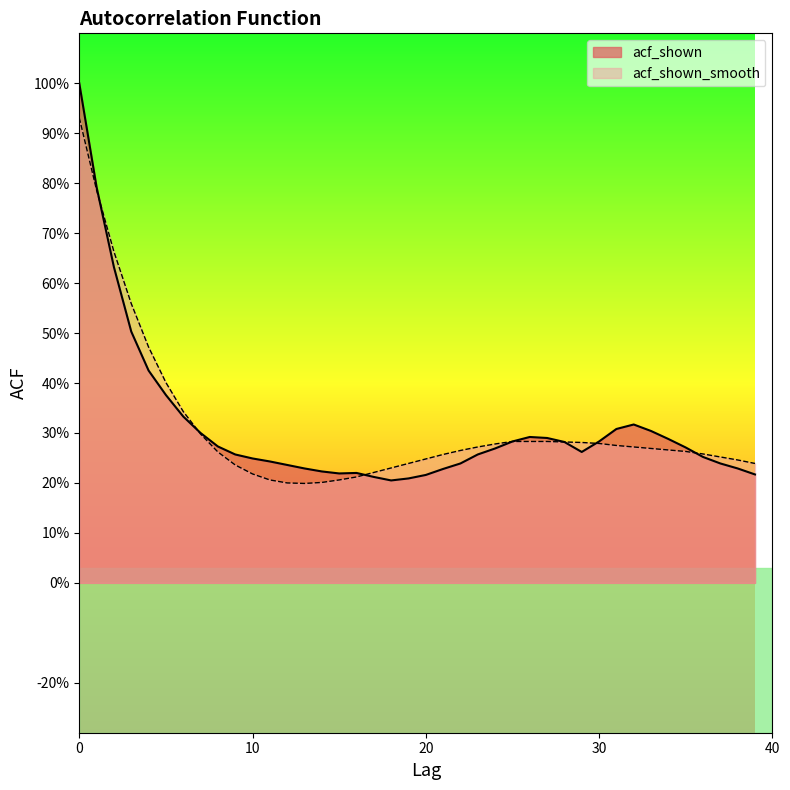

What is the sum of all acf_shown values?

12.5